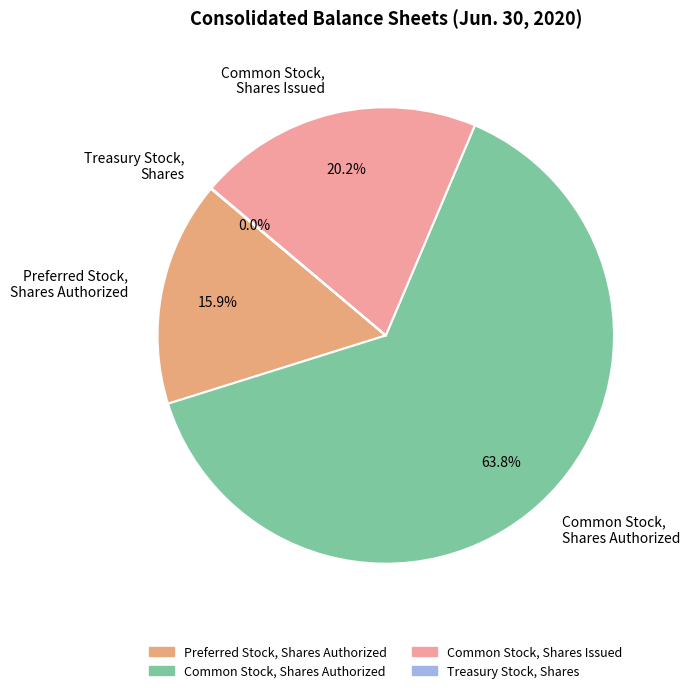

What is the largest slice in the pie chart?

Common Stock, Shares Authorized